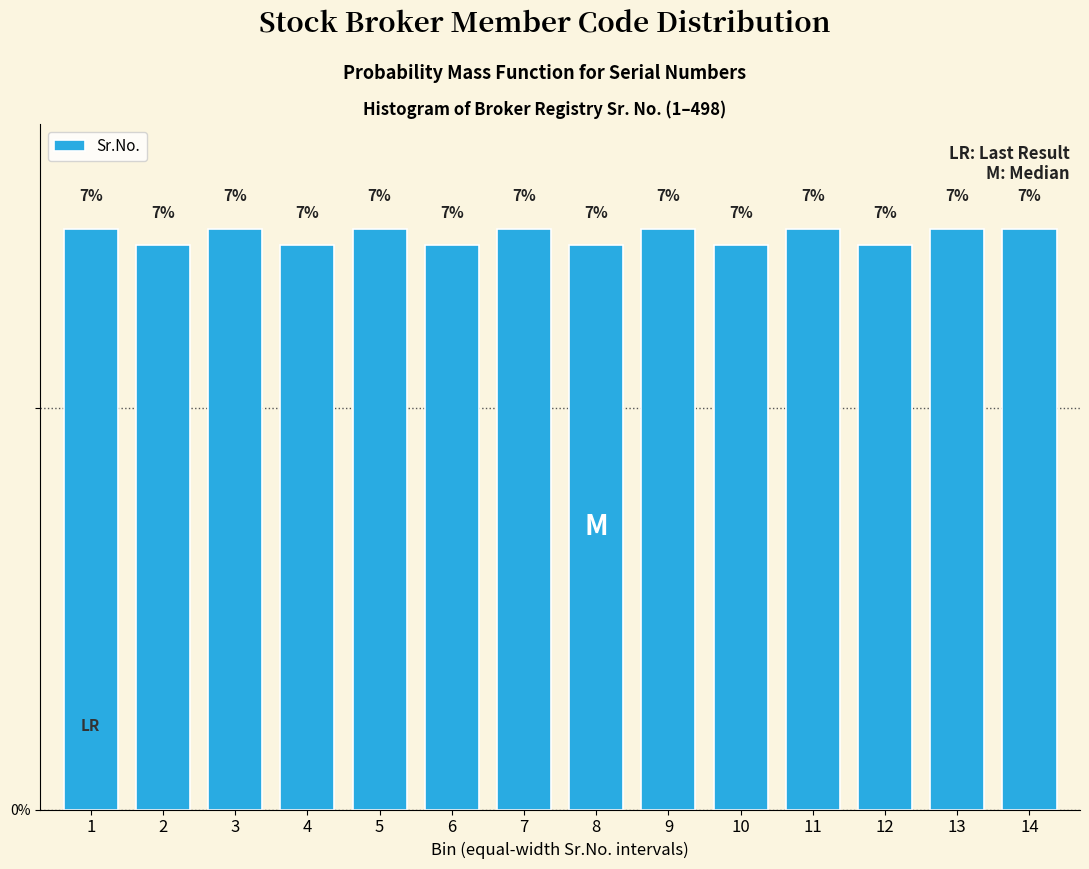

The chart shows a value of 7.0 at 10. True or false?

True